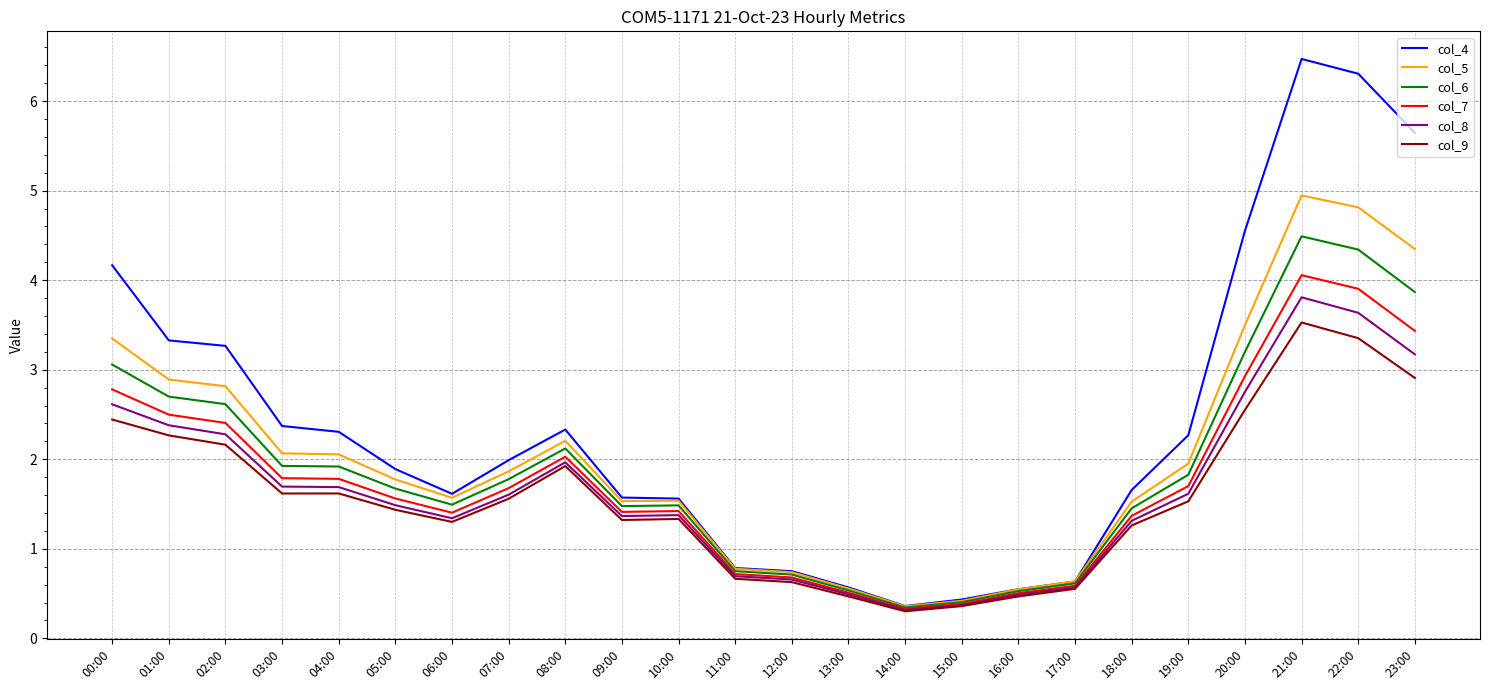

What position from the right is 14:00?

10